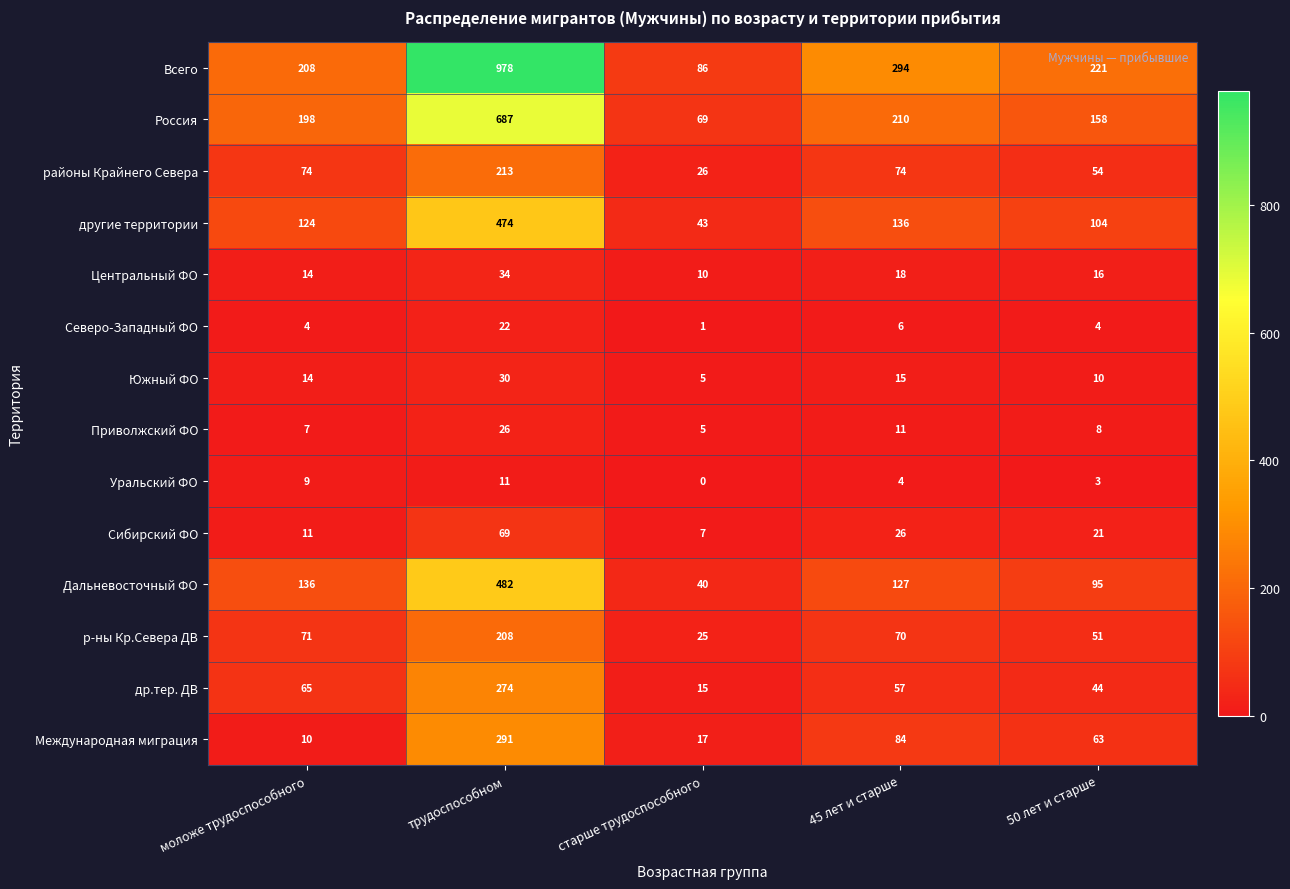

Where does the Уральский ФО series first go above 4?

моложе трудоспособного